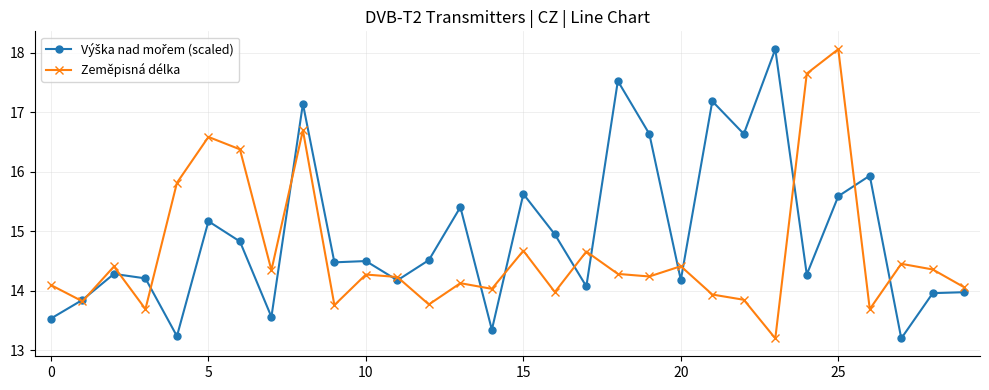

How many interior local peaks does the Zeměpisná délka series have?

10